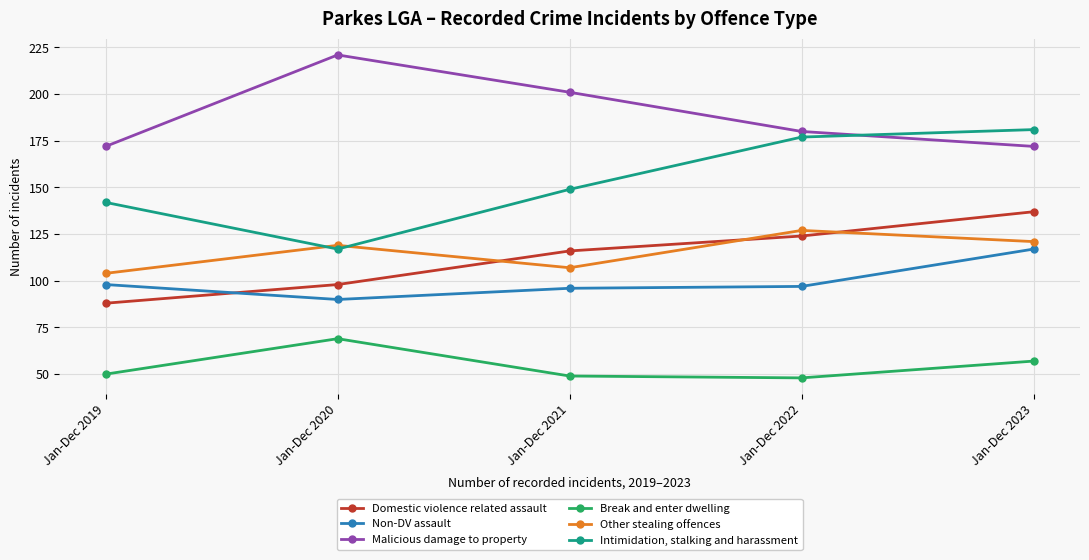

True or false: Intimidation, stalking and harassment and Non-DV assault cross at least once.

False